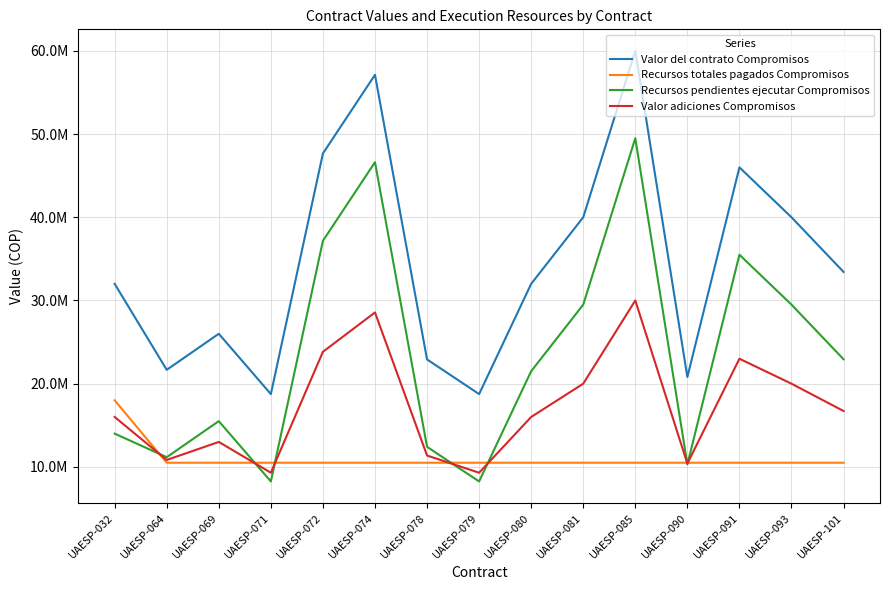

What is the approximate value of Recursos pendientes ejecutar Compromisos at UAESP-080?

21499993